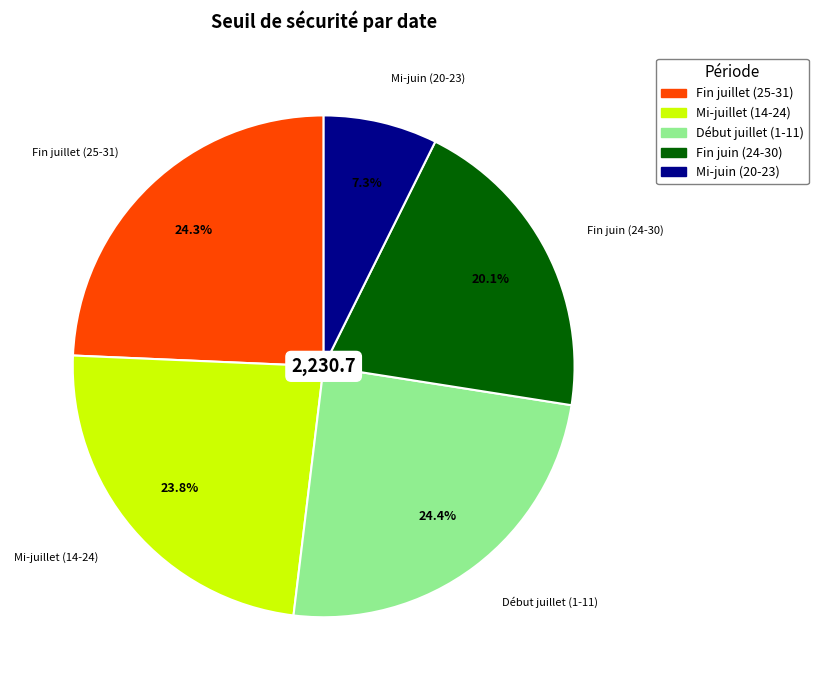

Which category has the smallest portion of the pie?

Mi-juin (20-23)